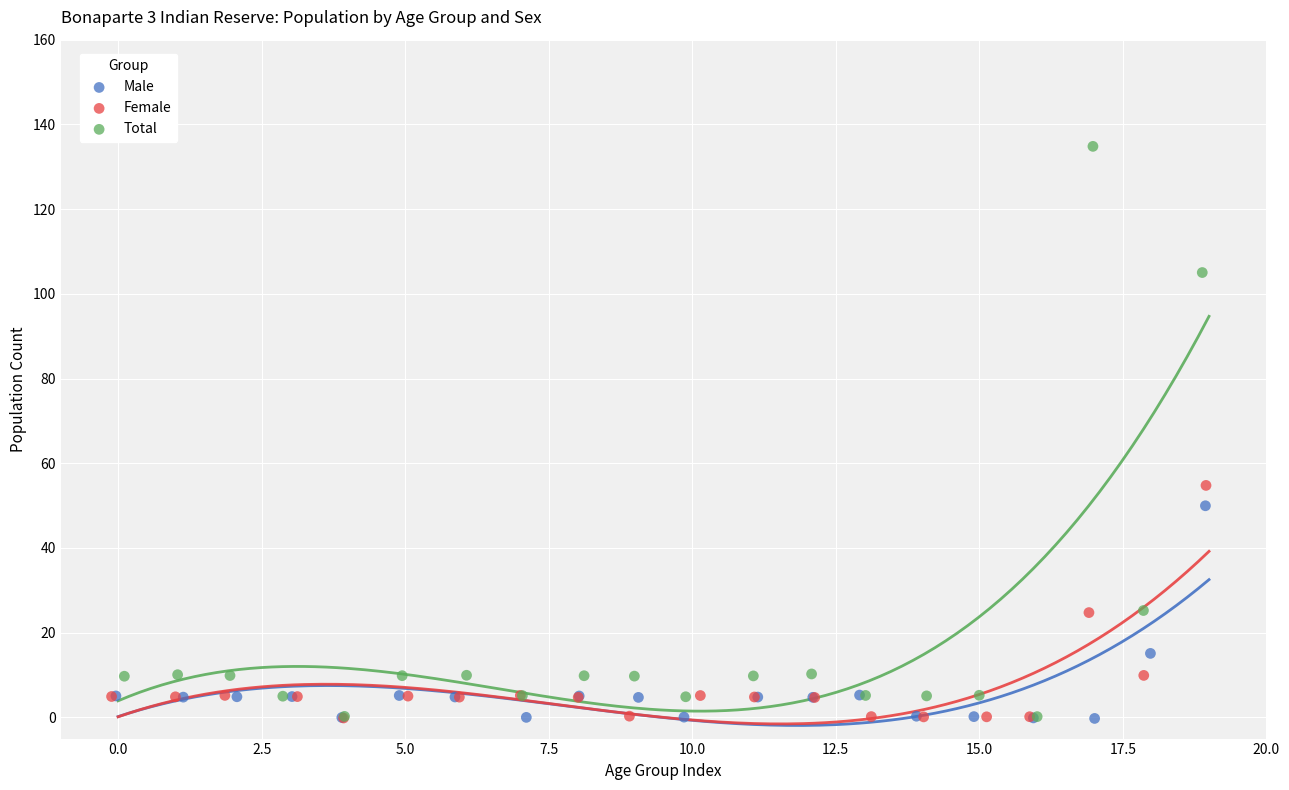

What are all the series names shown in the legend?

Male, Female, Total